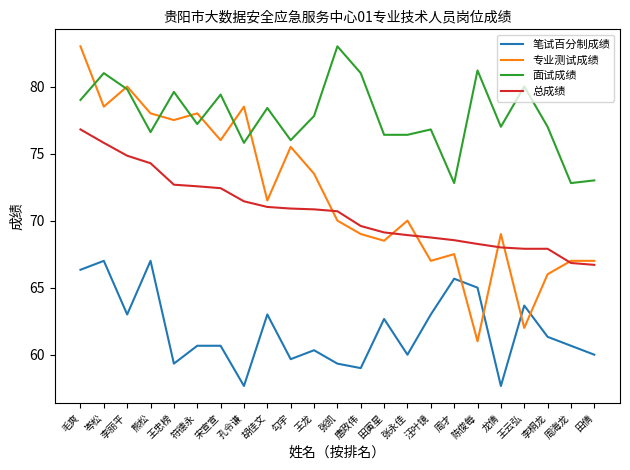

The 专业测试成绩 series shows 83.0 at 毛爽. True or false?

True